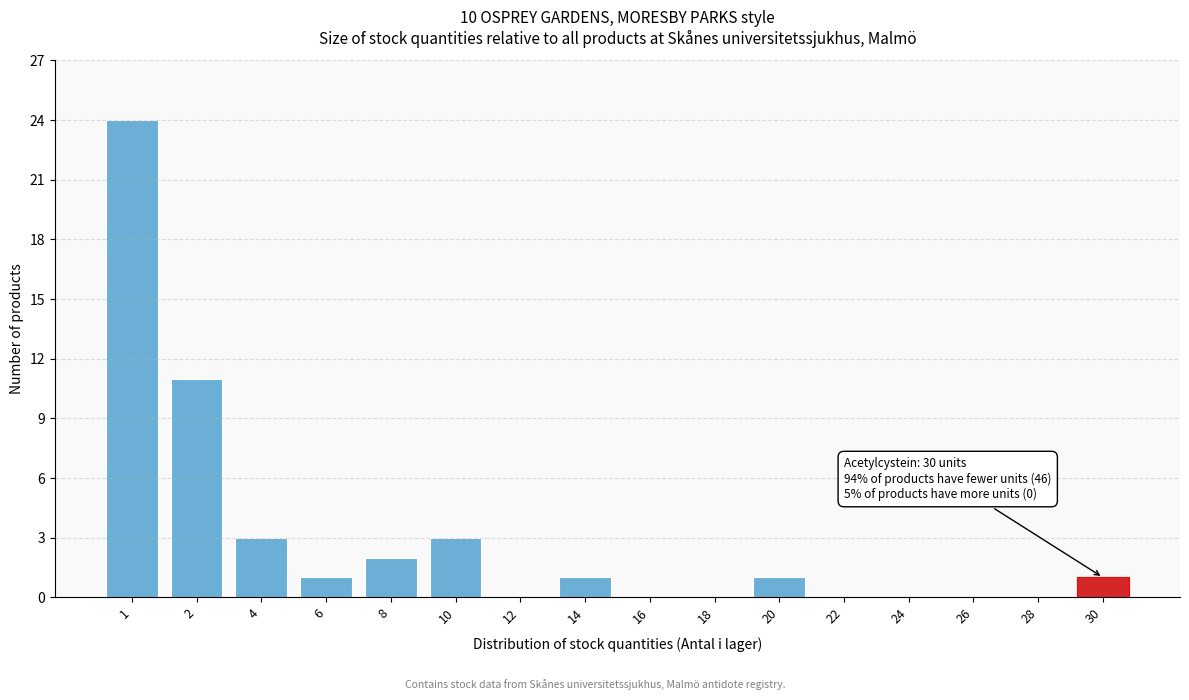

Reading left to right, list all the values displayed in this chart.

1=24	2=11	4=3	6=1	8=2	10=3	12=0	14=1	16=0	18=0	20=1	22=0	24=0	26=0	28=0	30=1